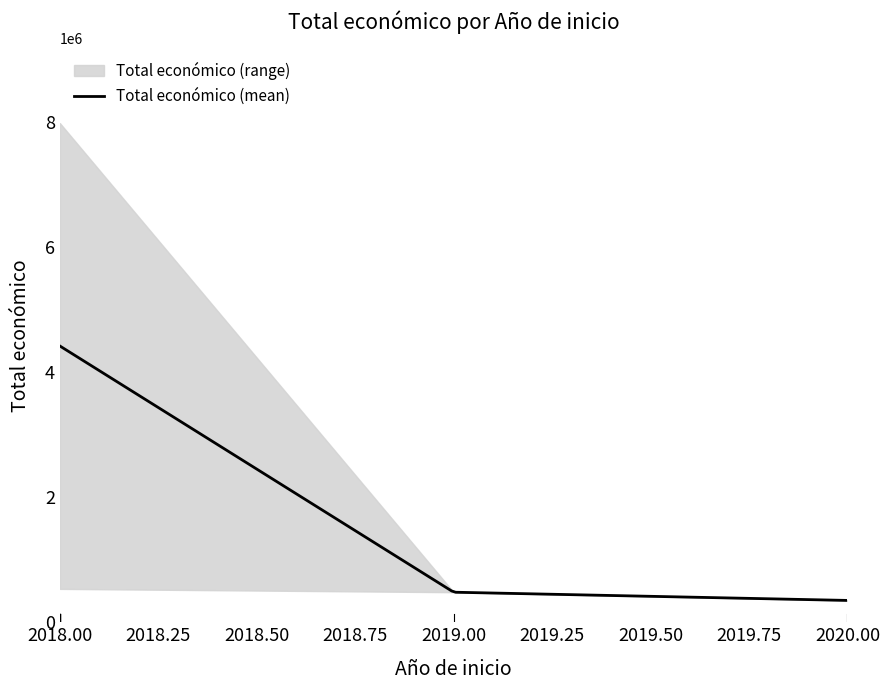

What is the smallest value displayed?

348843